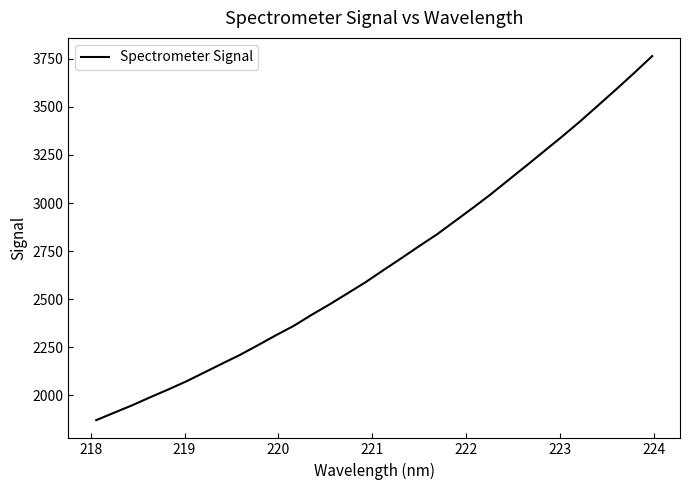

What is the maximum value shown in the chart?

3764.3